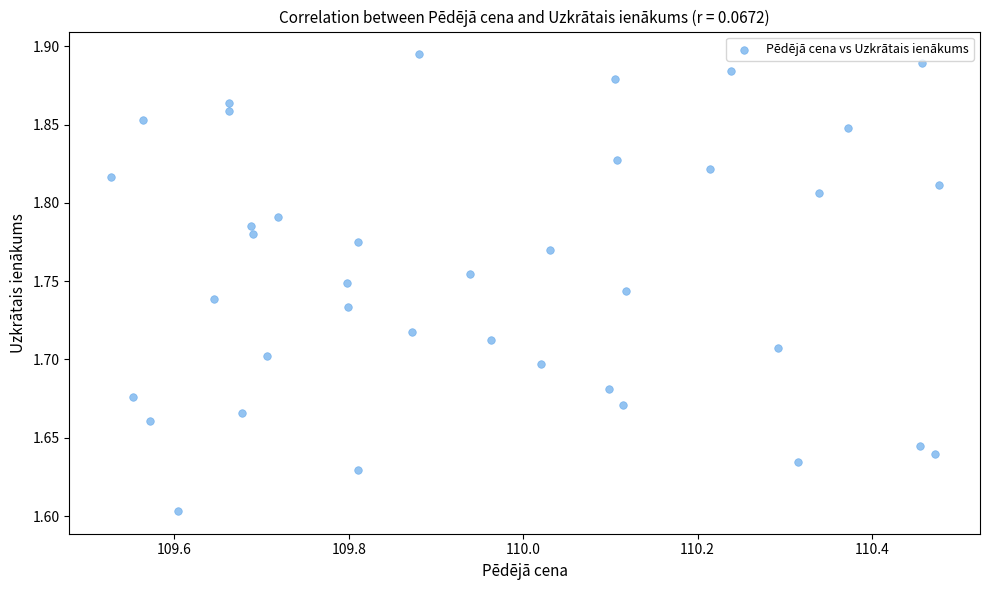

What is the range of X values (max minus min)?

0.9